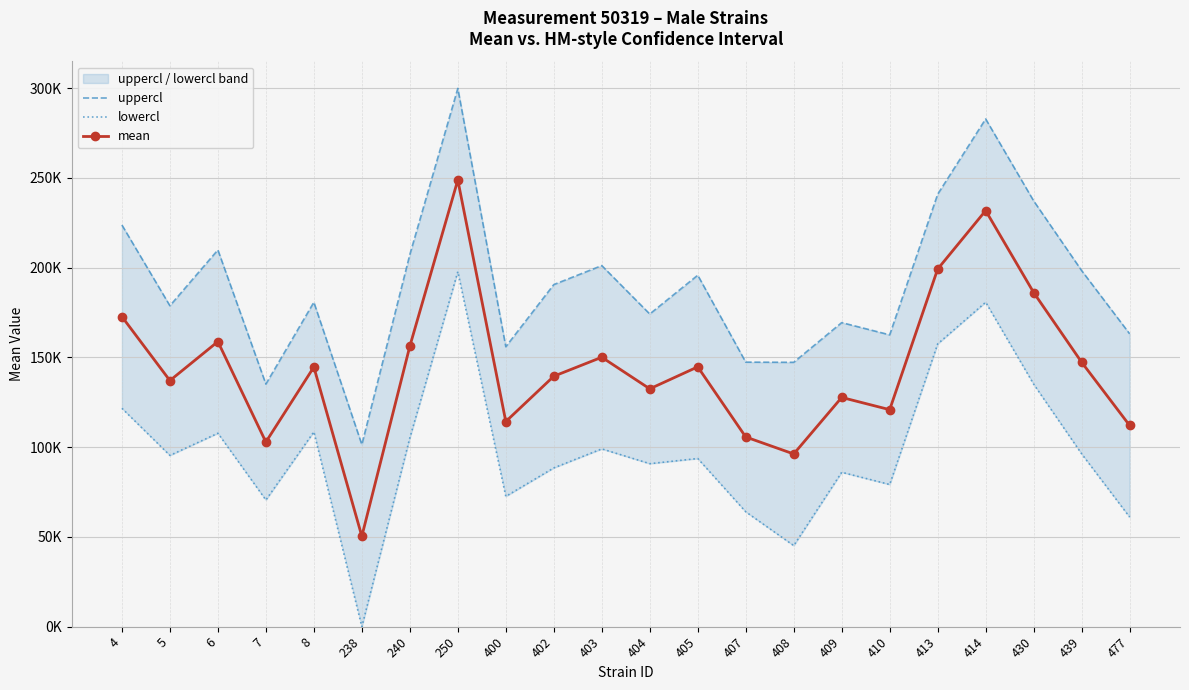

At 5, list the series in order from largest to smallest.

uppercl, mean, lowercl